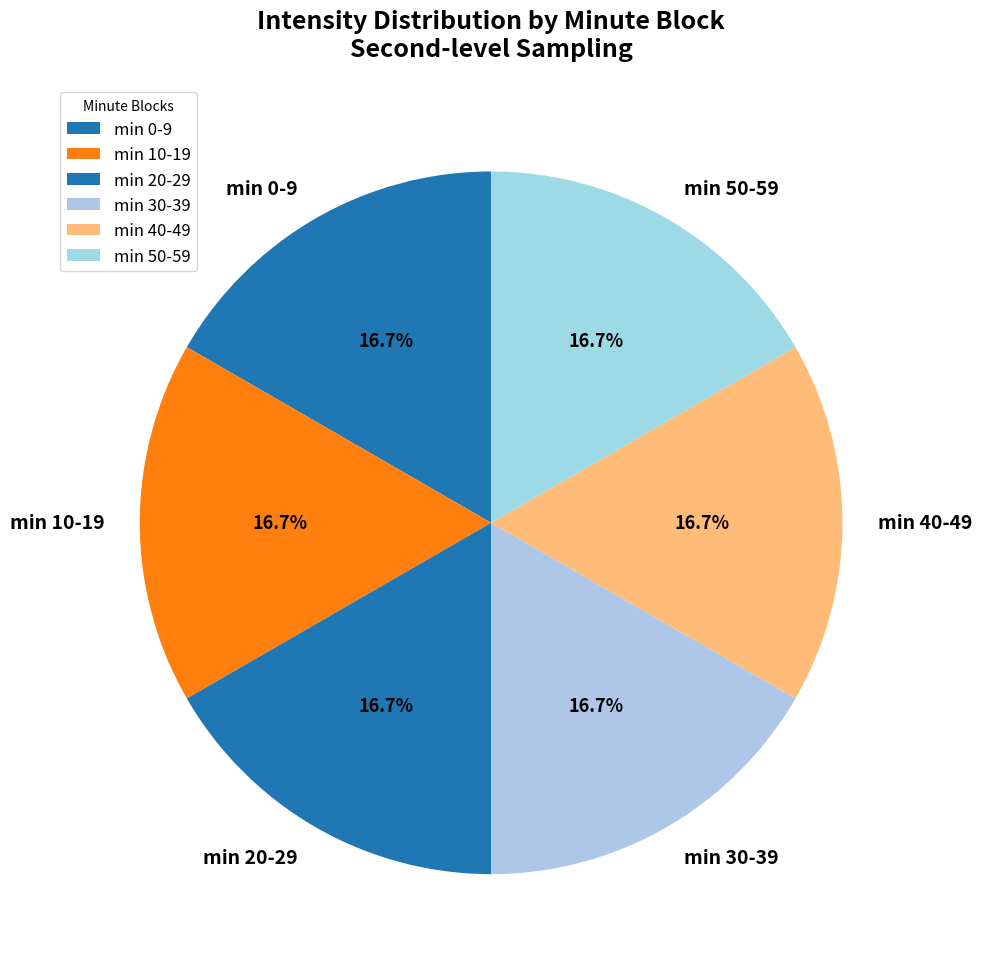

Count the number of slices in the pie.

6